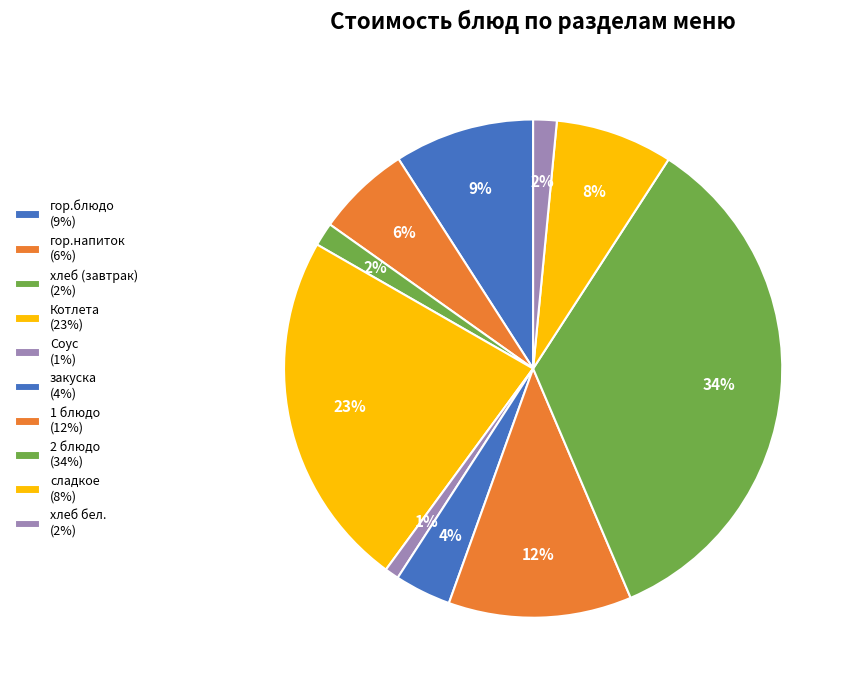

Count the number of slices in the pie.

10